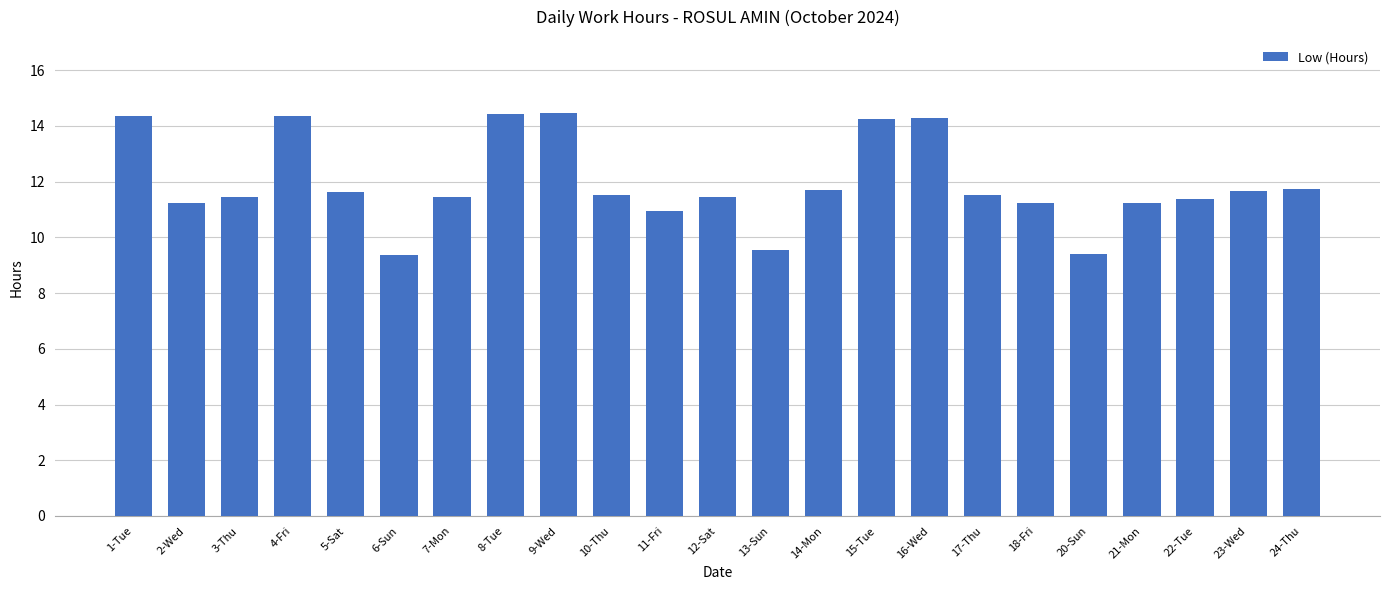

Where is the data nearest to the value 11?

11-Fri